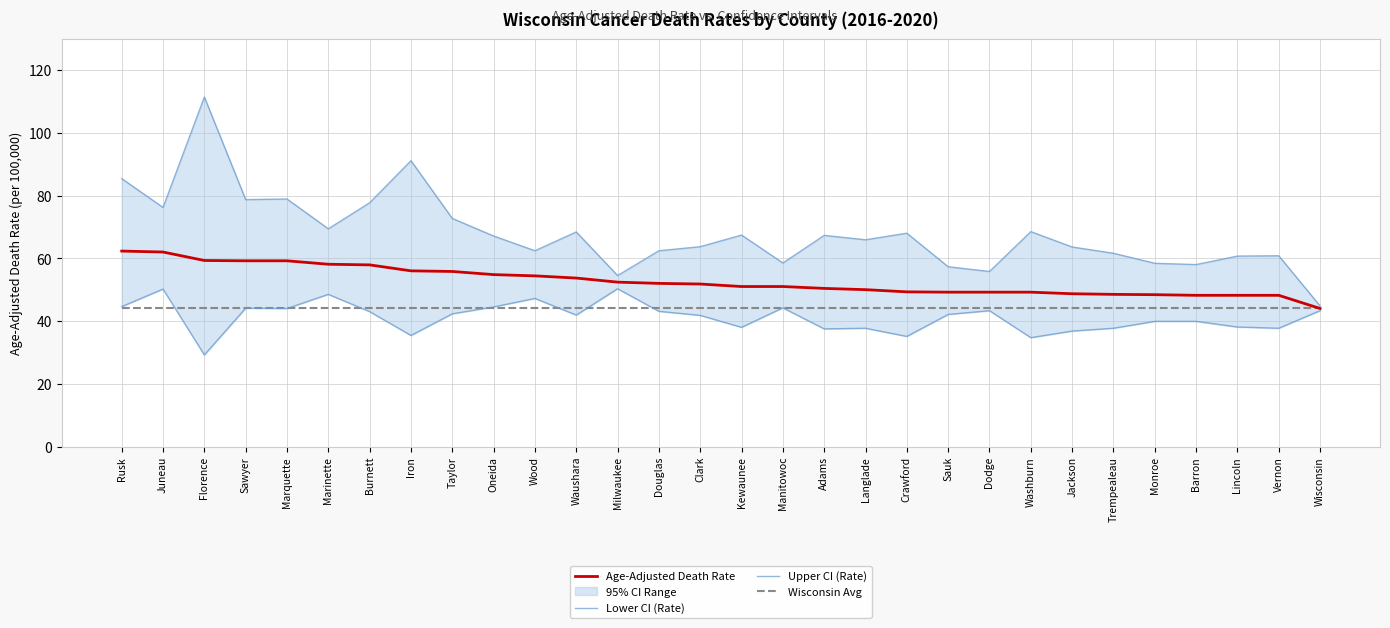

Reading left to right, list all the values displayed in this chart.

Age-Adjusted Death Rate: Rusk=62.3	Juneau=62.0	Florence=59.3	Sawyer=59.2	Marquette=59.2	Marinette=58.1	Burnett=57.9	Iron=56.0	Taylor=55.8	Oneida=54.8	Wood=54.4	Waushara=53.7	Milwaukee=52.4	Douglas=52.0	Clark=51.8	Kewaunee=51.0	Manitowoc=51.0	Adams=50.4	Langlade=50.0	Crawford=49.3	Sauk=49.2	Dodge=49.2	Washburn=49.2	Jackson=48.7	Trempealeau=48.5	Monroe=48.4	Barron=48.2	Lincoln=48.2	Vernon=48.2	Wisconsin=44.0
Lower CI (Rate): Rusk=44.6	Juneau=50.2	Florence=29.2	Sawyer=44.1	Marquette=44.0	Marinette=48.5	Burnett=43.0	Iron=35.4	Taylor=42.3	Oneida=44.5	Wood=47.2	Waushara=41.9	Milwaukee=50.3	Douglas=43.1	Clark=41.8	Kewaunee=38.0	Manitowoc=44.2	Adams=37.5	Langlade=37.7	Crawford=35.1	Sauk=42.1	Dodge=43.3	Washburn=34.7	Jackson=36.8	Trempealeau=37.7	Monroe=39.9	Barron=39.9	Lincoln=38.1	Vernon=37.7	Wisconsin=43.3
Upper CI (Rate): Rusk=85.4	Juneau=76.2	Florence=111.4	Sawyer=78.7	Marquette=78.9	Marinette=69.4	Burnett=77.7	Iron=91.1	Taylor=72.7	Oneida=67.1	Wood=62.4	Waushara=68.4	Milwaukee=54.5	Douglas=62.4	Clark=63.7	Kewaunee=67.4	Manitowoc=58.5	Adams=67.3	Langlade=65.9	Crawford=68.0	Sauk=57.3	Dodge=55.8	Washburn=68.5	Jackson=63.6	Trempealeau=61.6	Monroe=58.4	Barron=58.0	Lincoln=60.7	Vernon=60.8	Wisconsin=44.8
Wisconsin Avg: Rusk=44.0	Juneau=44.0	Florence=44.0	Sawyer=44.0	Marquette=44.0	Marinette=44.0	Burnett=44.0	Iron=44.0	Taylor=44.0	Oneida=44.0	Wood=44.0	Waushara=44.0	Milwaukee=44.0	Douglas=44.0	Clark=44.0	Kewaunee=44.0	Manitowoc=44.0	Adams=44.0	Langlade=44.0	Crawford=44.0	Sauk=44.0	Dodge=44.0	Washburn=44.0	Jackson=44.0	Trempealeau=44.0	Monroe=44.0	Barron=44.0	Lincoln=44.0	Vernon=44.0	Wisconsin=44.0